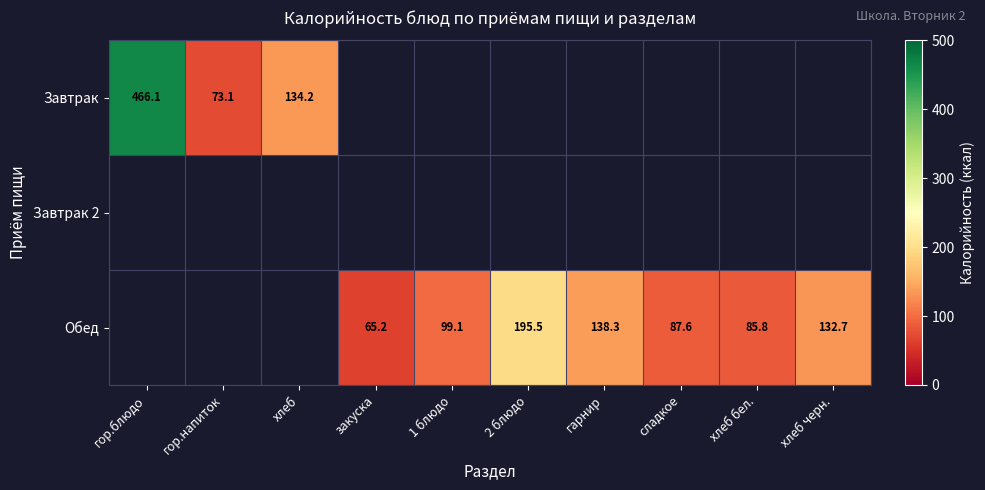

The value of Обед at 2 блюдо is 291.8. True or false?

False